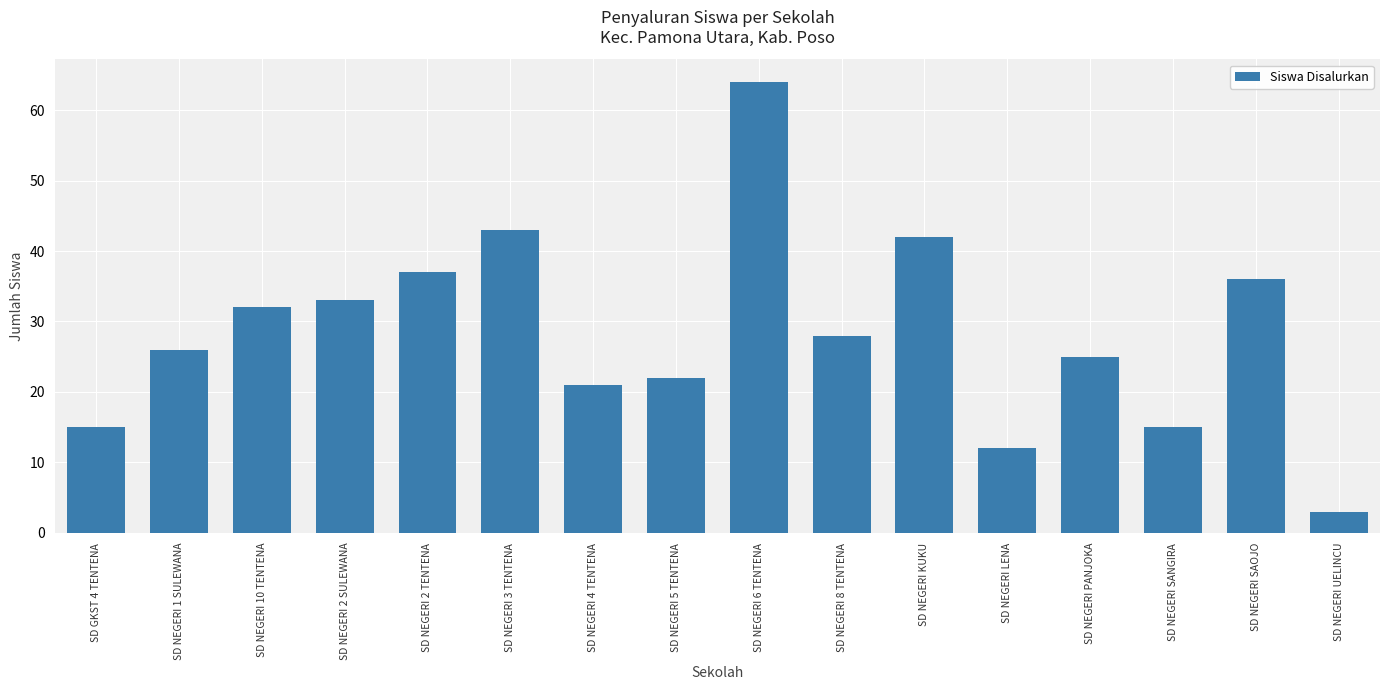

What is the value of the 15th bar from the left?

36